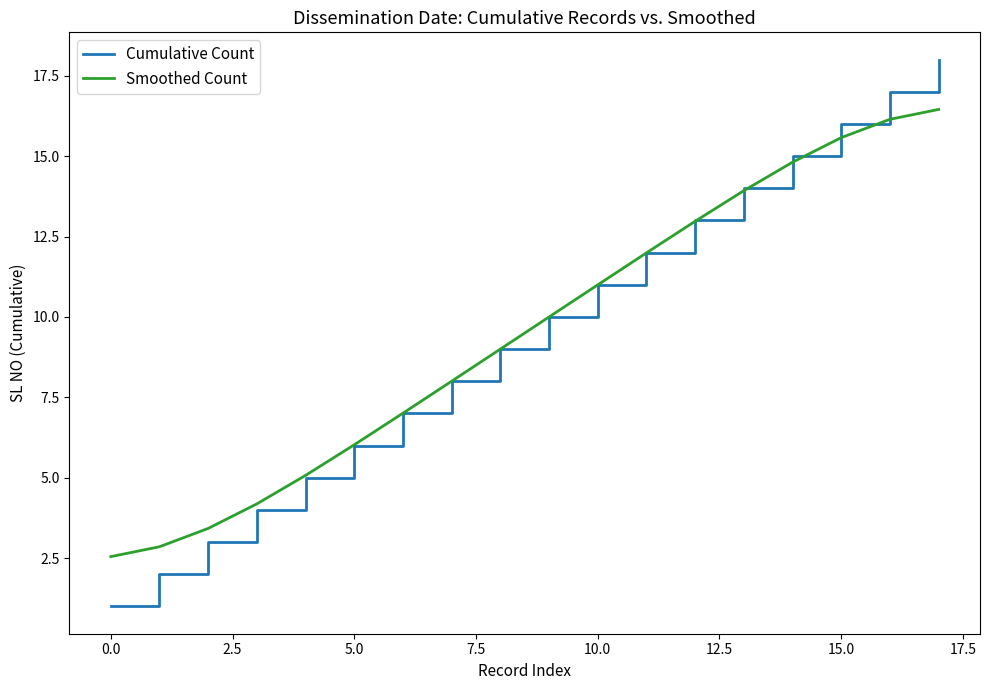

Which series has the widest spread of values?

Cumulative Count